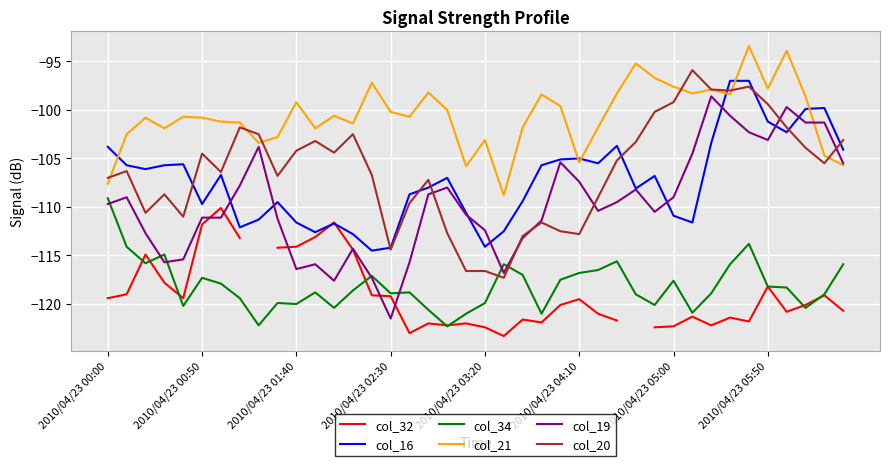

The col_21 series shows -100.2 at 2010/04/23 02:30. True or false?

True